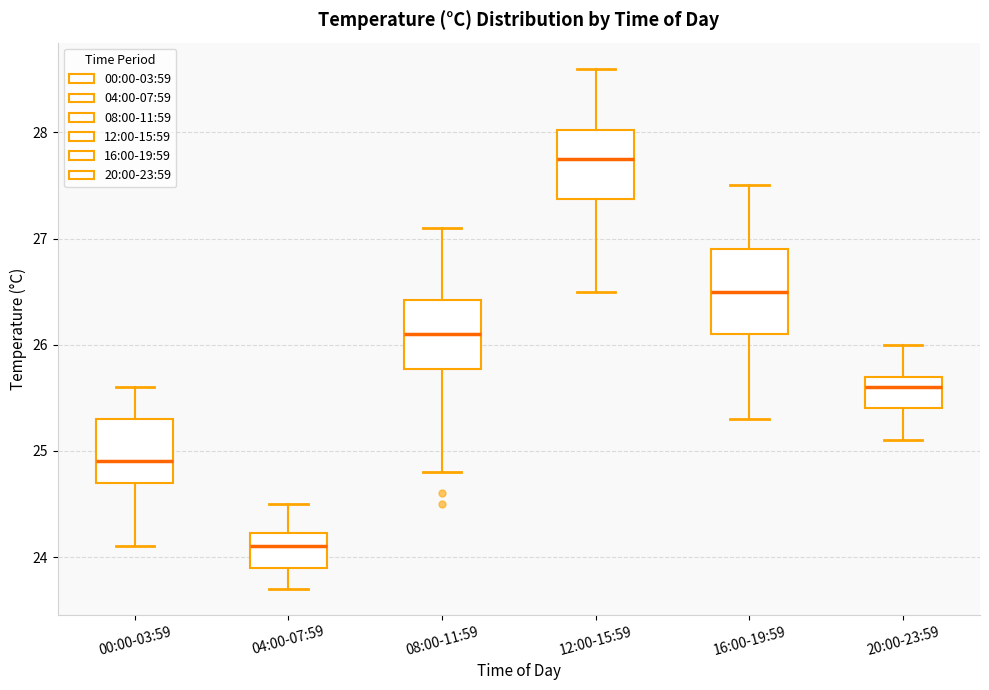

Comparing the boxes themselves (not the whiskers), which one is the tallest?

16:00-19:59